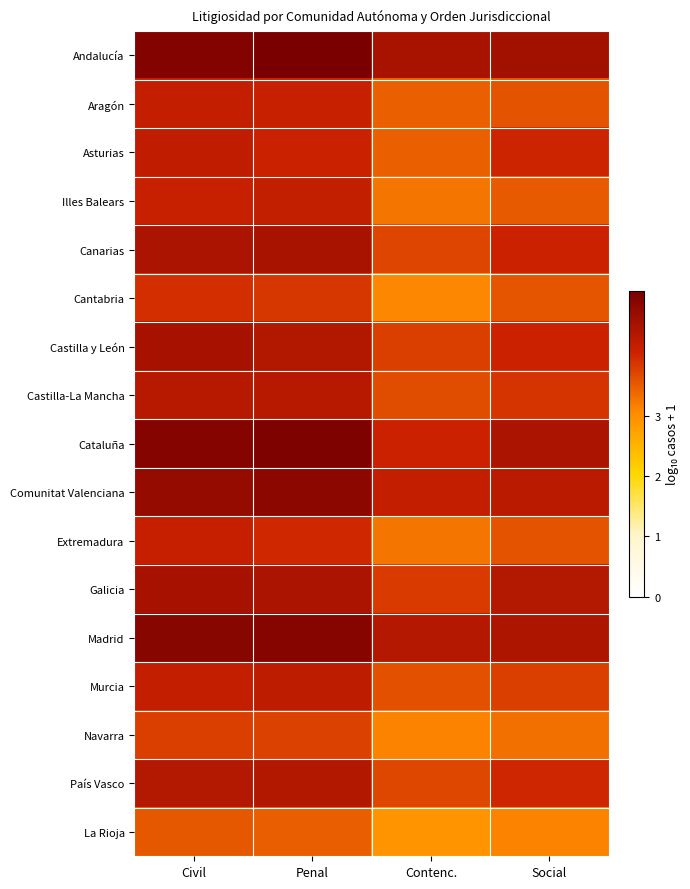

What is the total value across all series at Social?

66.5